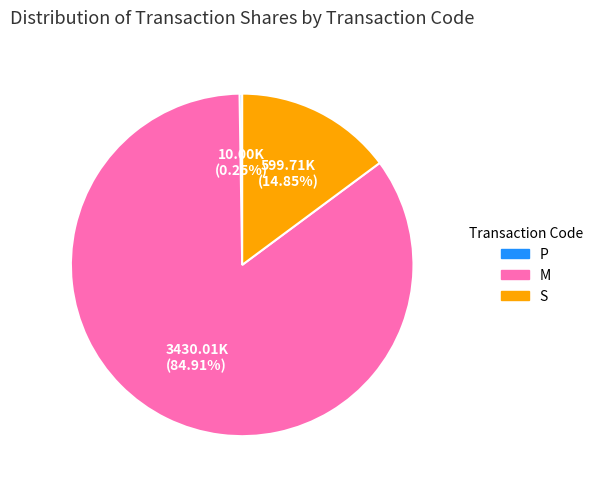

Is the sum of M and S greater than half?

Yes